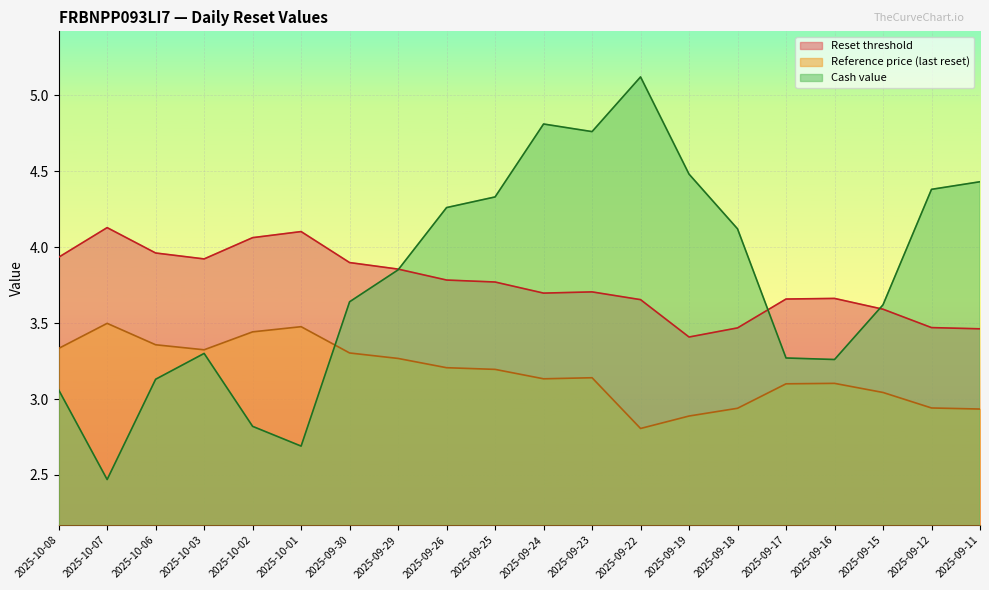

Rank the series by their maximum value, from lowest to highest.

Reference price (last reset), Reset threshold, Cash value